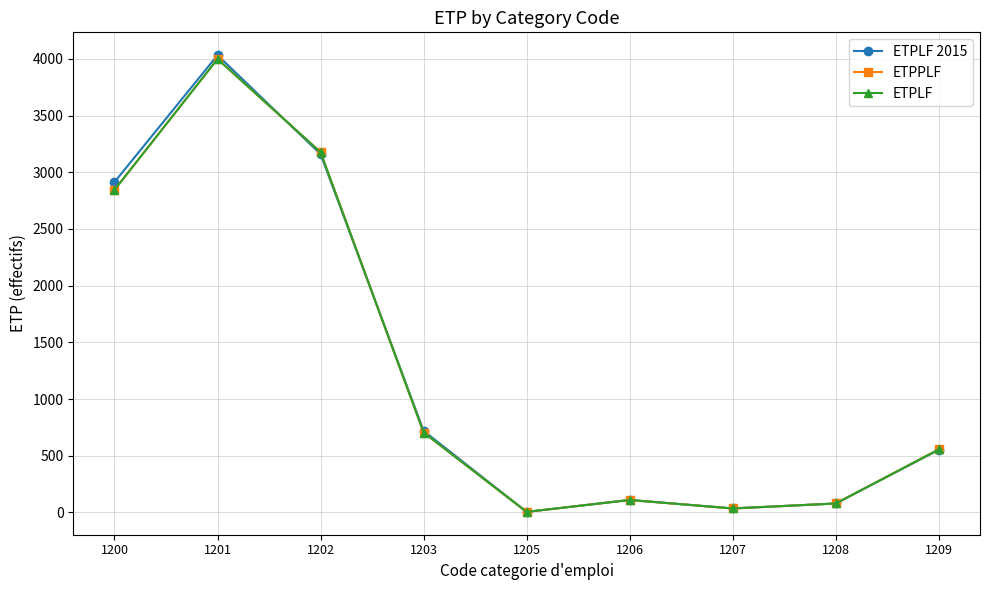

Reading left to right, extract all data points from this chart.

ETPLF 2015: 1200=2914	1201=4033	1202=3160	1203=720	1205=5	1206=110	1207=36	1208=79	1209=552
ETPPLF: 1200=2845	1201=3999	1202=3177	1203=705	1205=5	1206=110	1207=35	1208=79	1209=556
ETPLF: 1200=2845	1201=3999	1202=3177	1203=705	1205=5	1206=110	1207=35	1208=79	1209=556